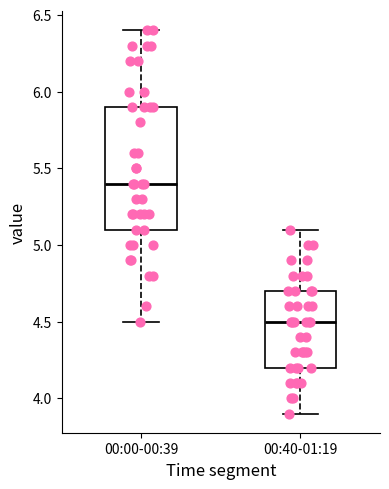

Where is the upper edge of the box for 00:40-01:19 on the y-axis? The values are not printed on the chart, so give them approximately, as read against the axis.

4.7